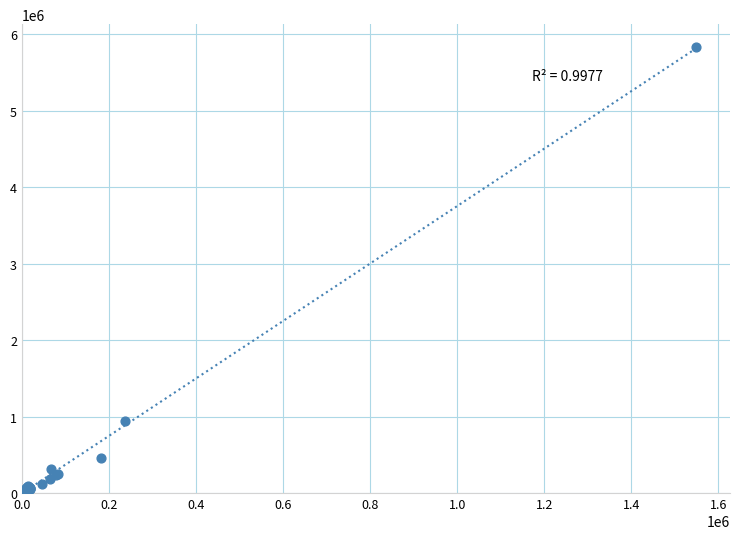

What Y value in the scatter plot is closest to 2921532?

942721